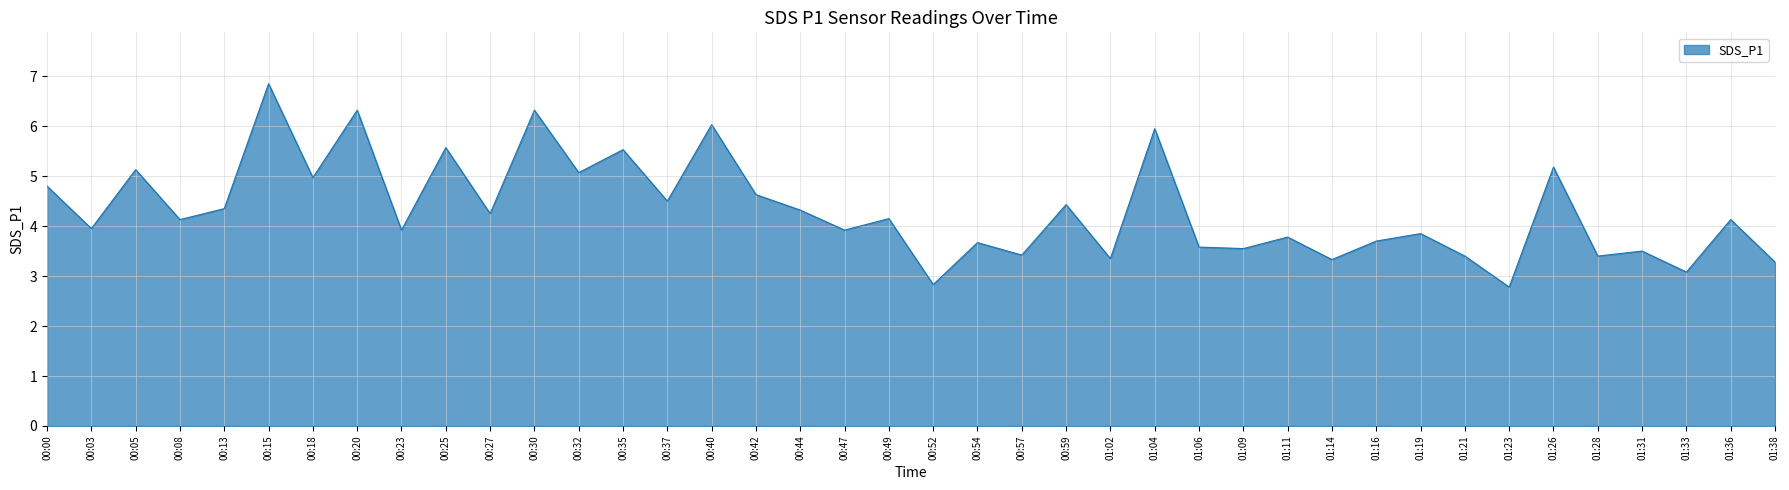

The value at 01:06 is 0.8. True or false?

False